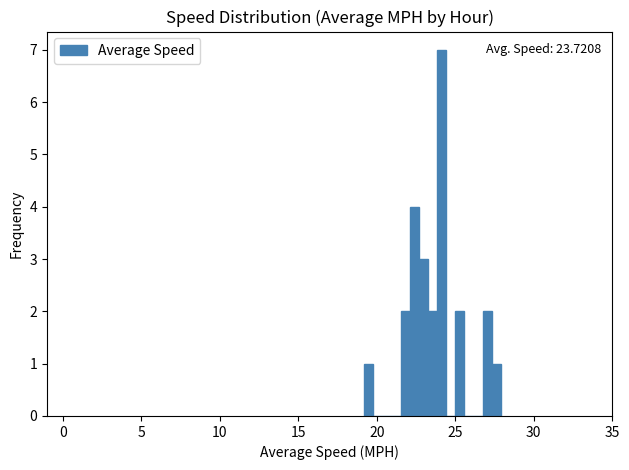

Around what value on the x-axis is the tallest bar? Give the approximate position of its centre, as read against the axis.

24.0